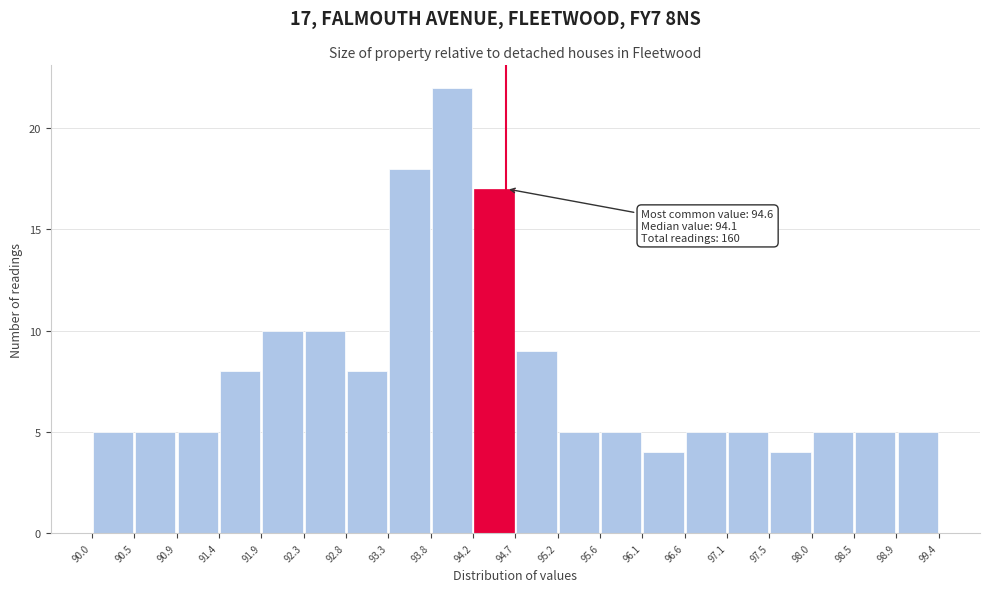

Which range on the x-axis has the tallest bar?

93.8 to 94.2